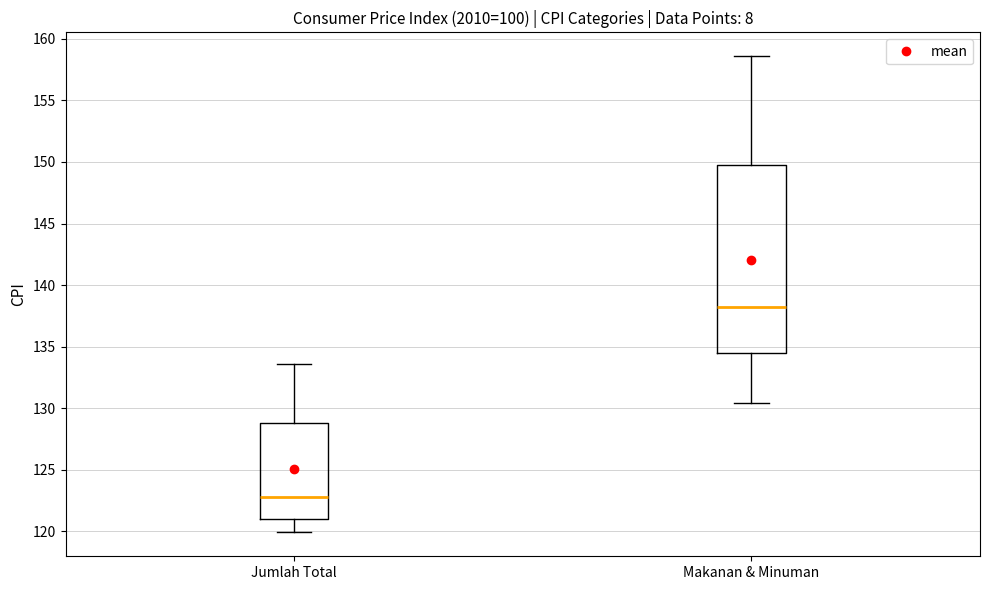

Reading left to right, transcribe this box plot: for each box, give where its median line is, the range the box spans, and where its two whiskers end, as read against the y-axis. The values are not printed on the chart, so give them approximately, as read against the axis.

Jumlah Total: median 123.0, box 121.0 to 129.0, whiskers 120.0 to 133.5
Makanan & Minuman: median 138.0, box 134.5 to 150.0, whiskers 130.5 to 158.5